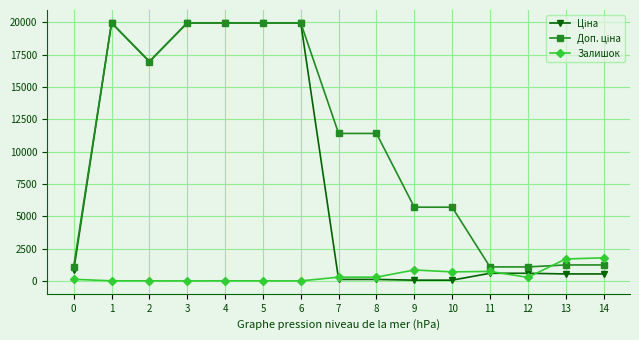

What is the greatest value displayed?

19964.2